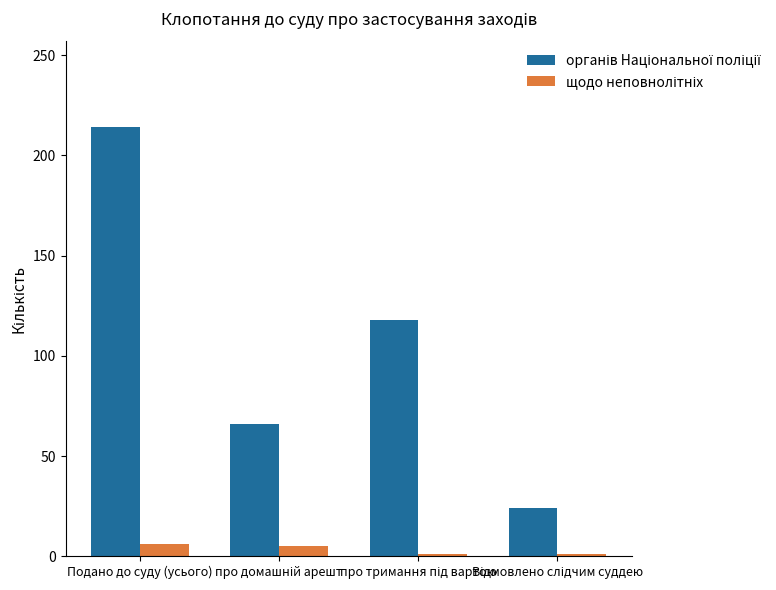

How many groups of bars are there?

4